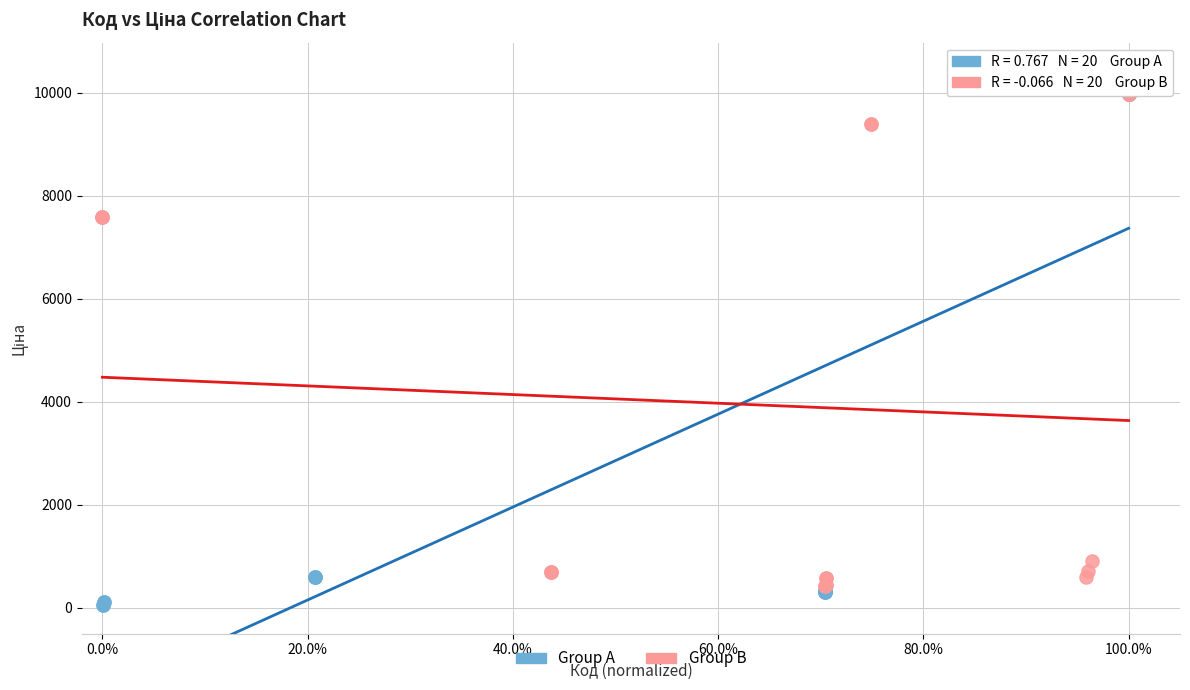

Which series has the widest spread of Y values?

Group A